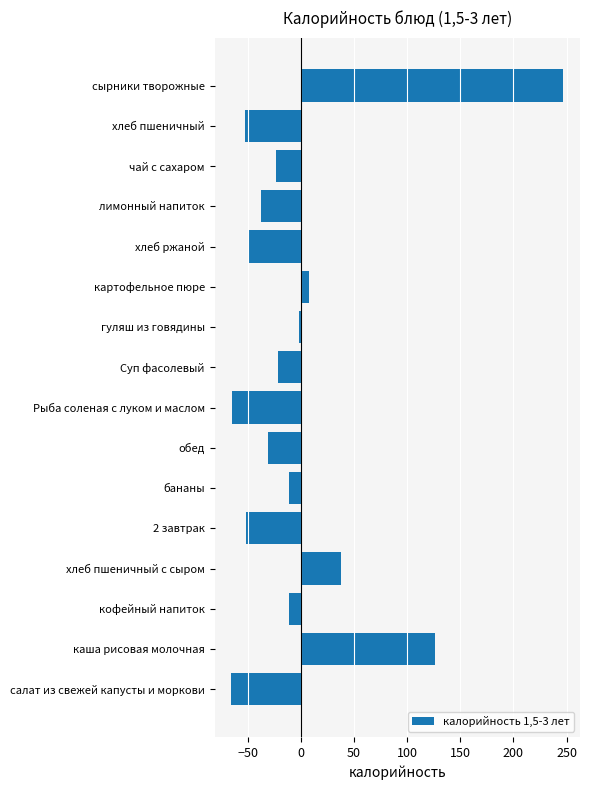

What is the change in value from салат из свежей капусты и моркови to хлеб пшеничный?

+13.4